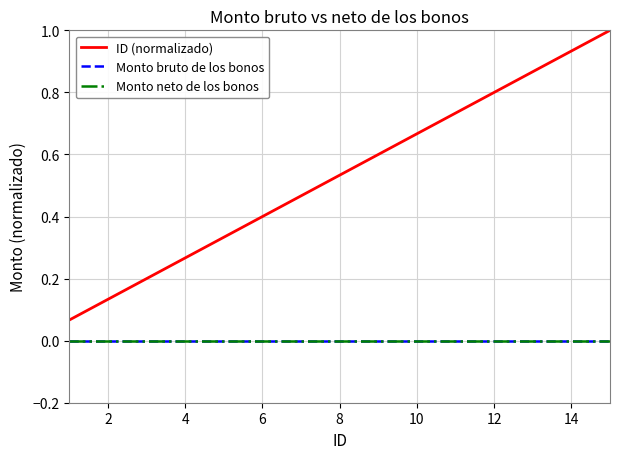

Does the chart have visible grid lines?

Yes